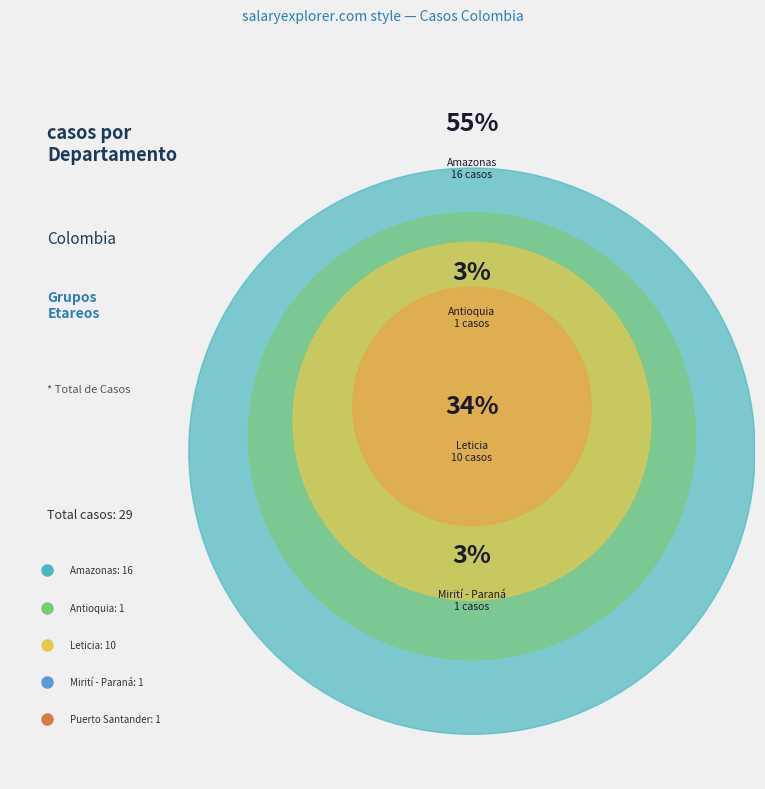

True or false: Leticia-MUJER-18-28 accounts for 10% of the total.

False